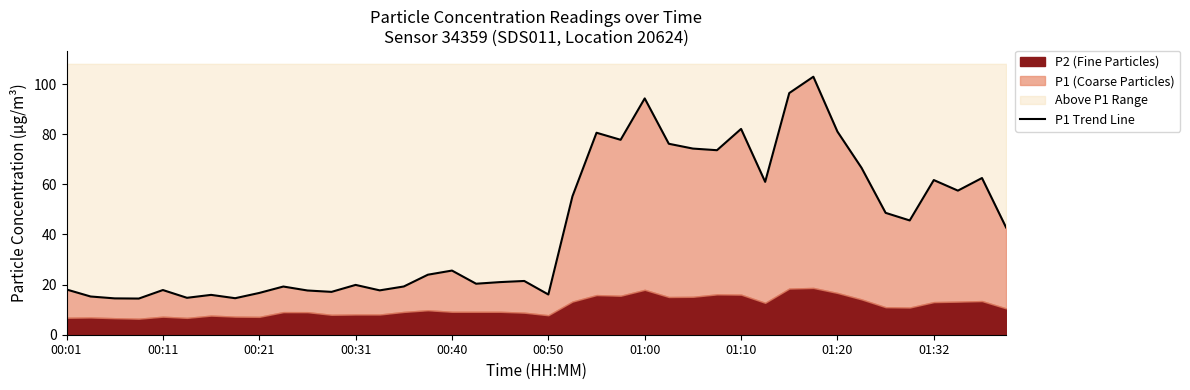

What value does the data have at 19?

21.4